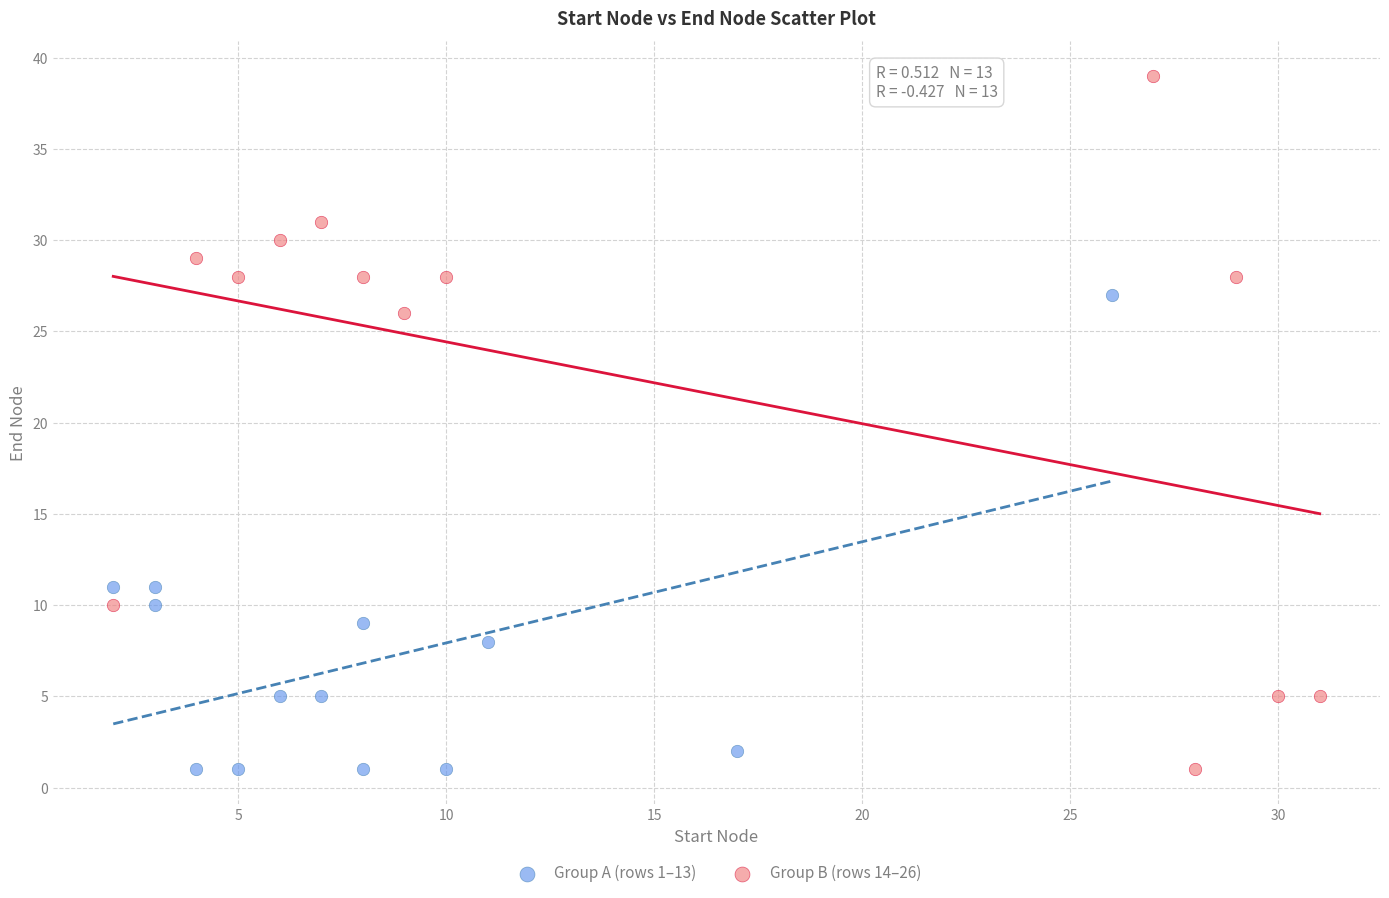

Which series has the widest spread of Y values?

Group B (rows 14–26)